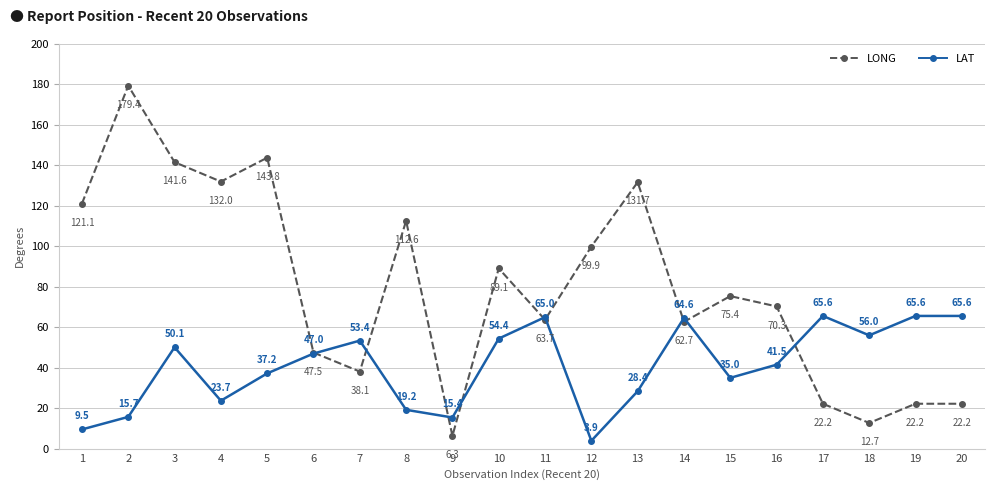

What is the difference between the maximum and minimum values in the LONG series?

173.1